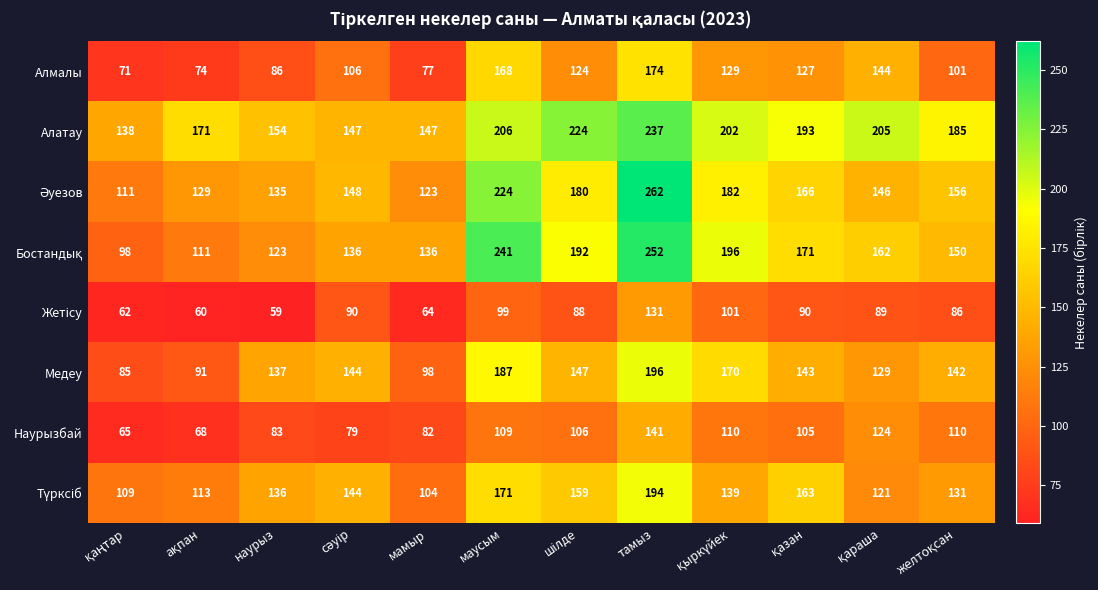

What is the difference between the maximum and second lowest values in the Наурызбай series?

73